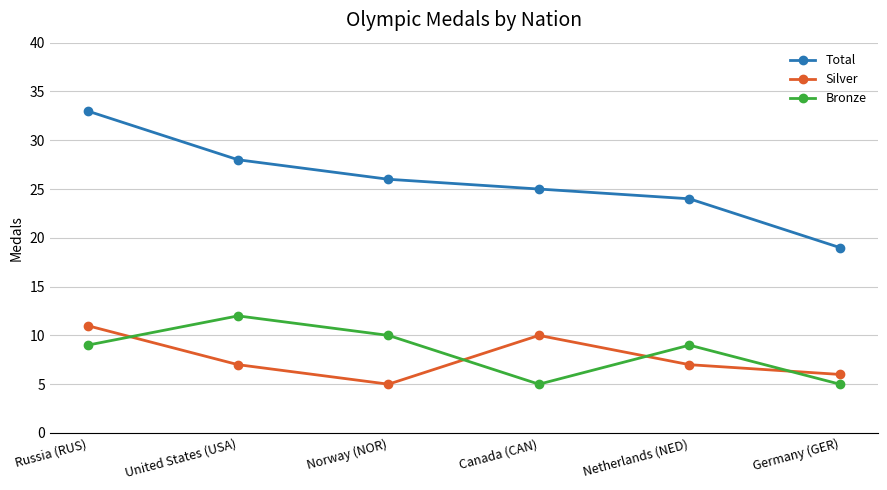

What is the smallest value displayed?

5